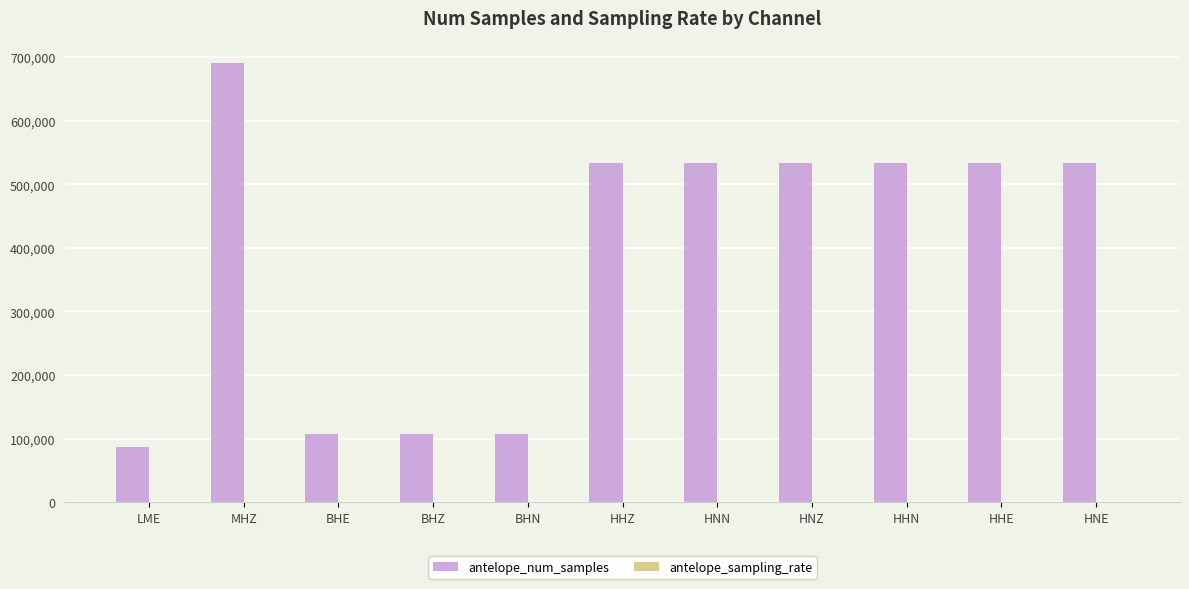

Where does the antelope_num_samples series first go above 533130?

MHZ